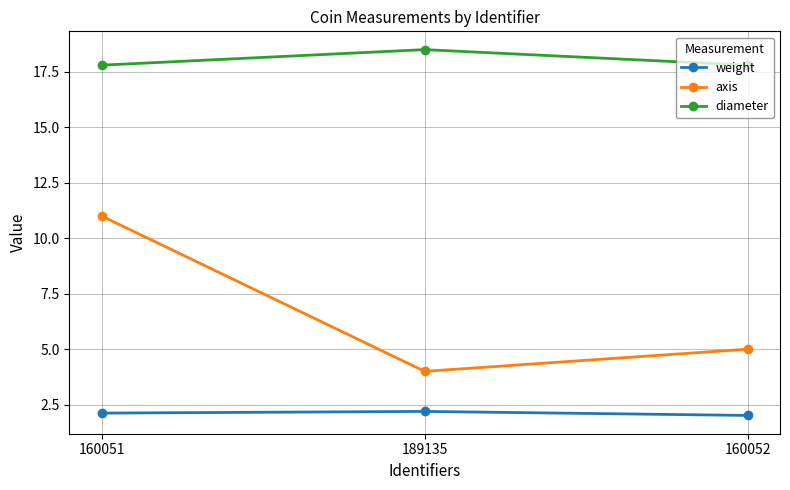

What position from the left is 189135?

2